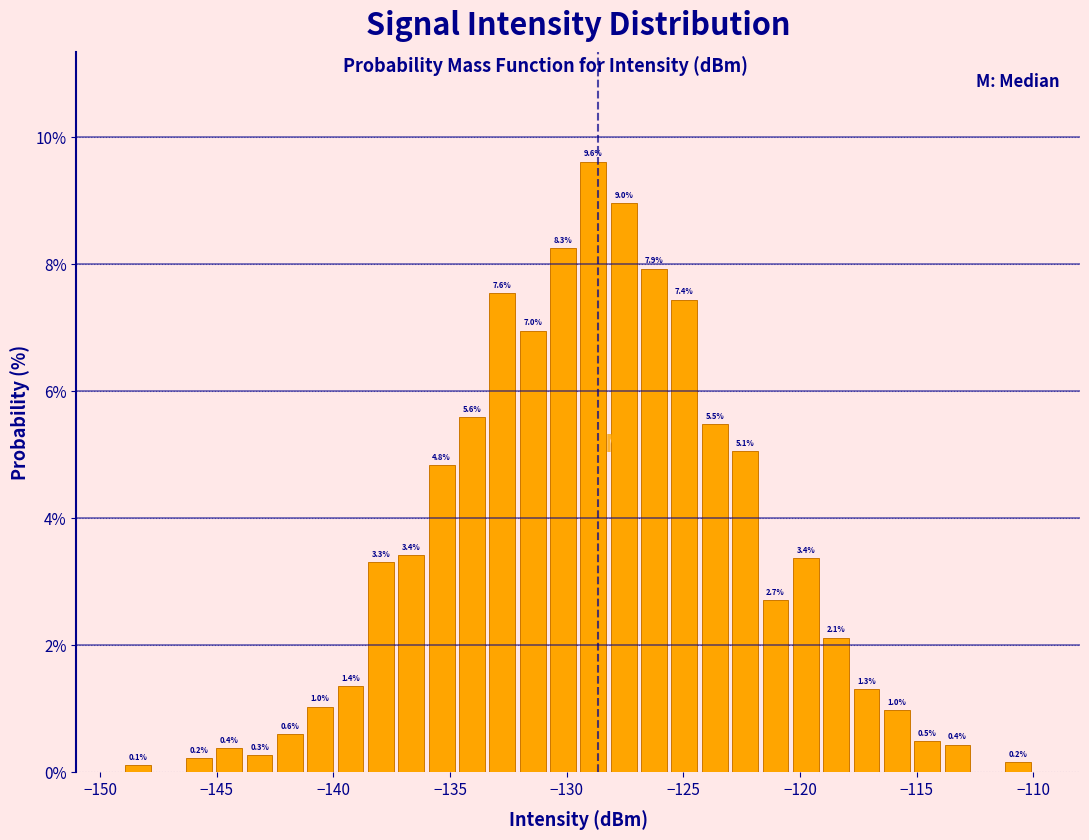

Around what value on the x-axis is the tallest bar? Give the approximate position of its centre, as read against the axis.

-129.0